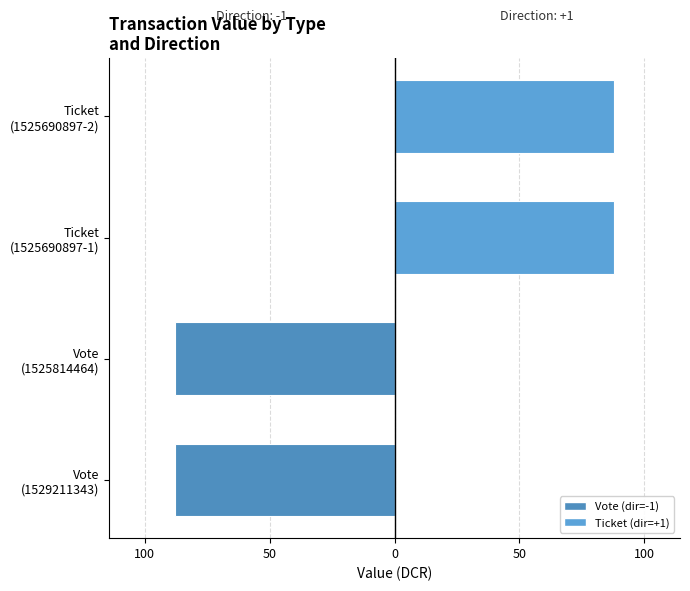

How many data points in Ticket (direction=+1) are less than 87?

2